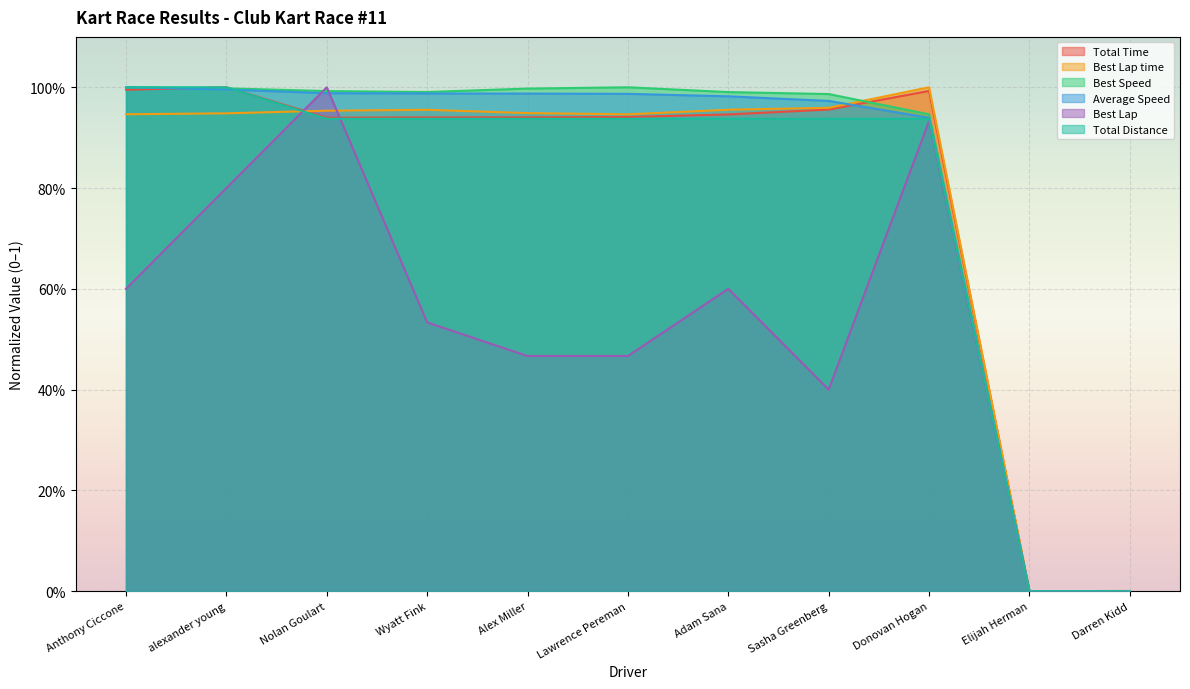

At which category does the chart reach its minimum across all series?

Elijah Herman